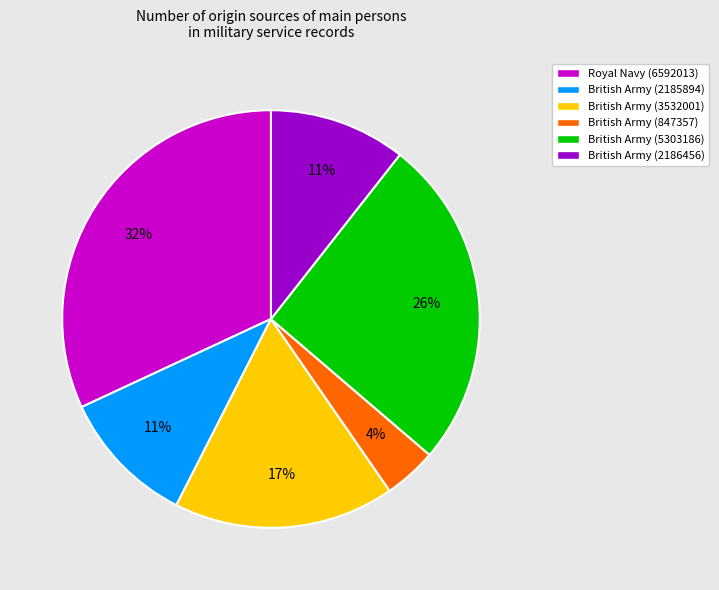

Approximately how many times larger is the value at British Army (847357) compared to British Army (2186456)?

0.4